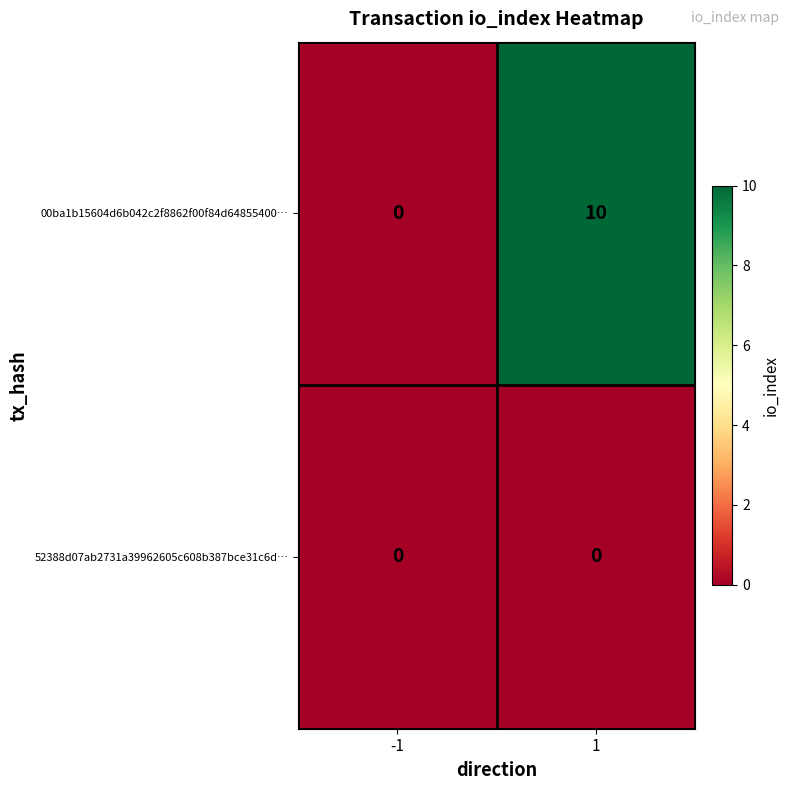

Reading left to right, transcribe all the data shown in this chart.

00ba1b15604d6b042c2f8862f00f84d64855400…: 0	10
52388d07ab2731a39962605c608b387bce31c6d…: 0	0